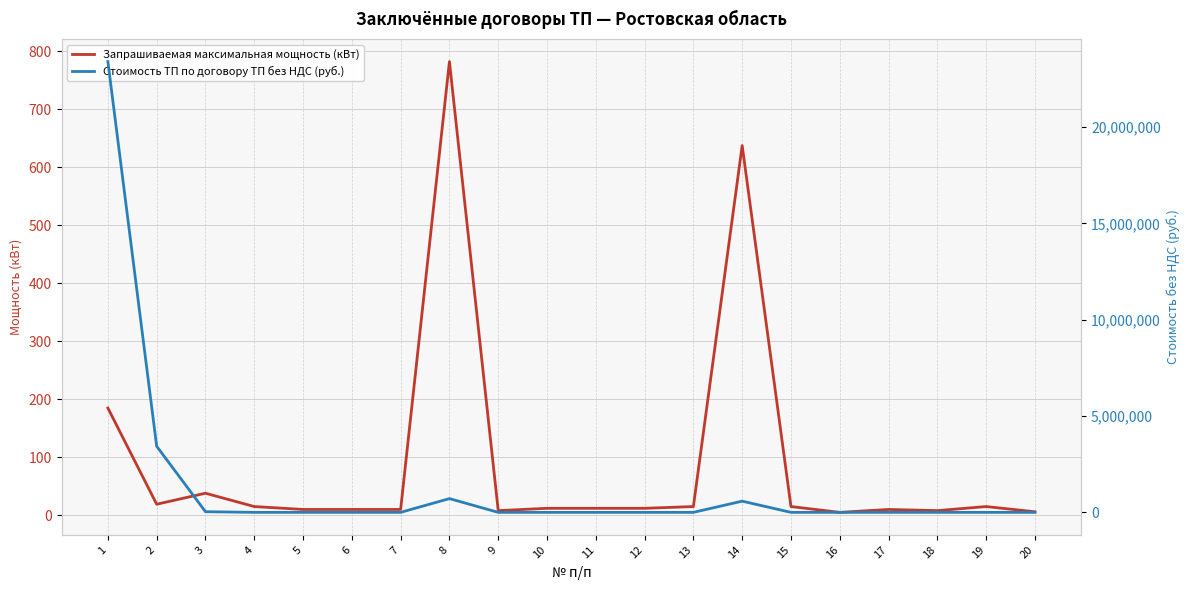

True or false: Стоимость ТП по договору ТП без НДС (руб.) and Запрашиваемая максимальная мощность (кВт) intersect in this chart.

False